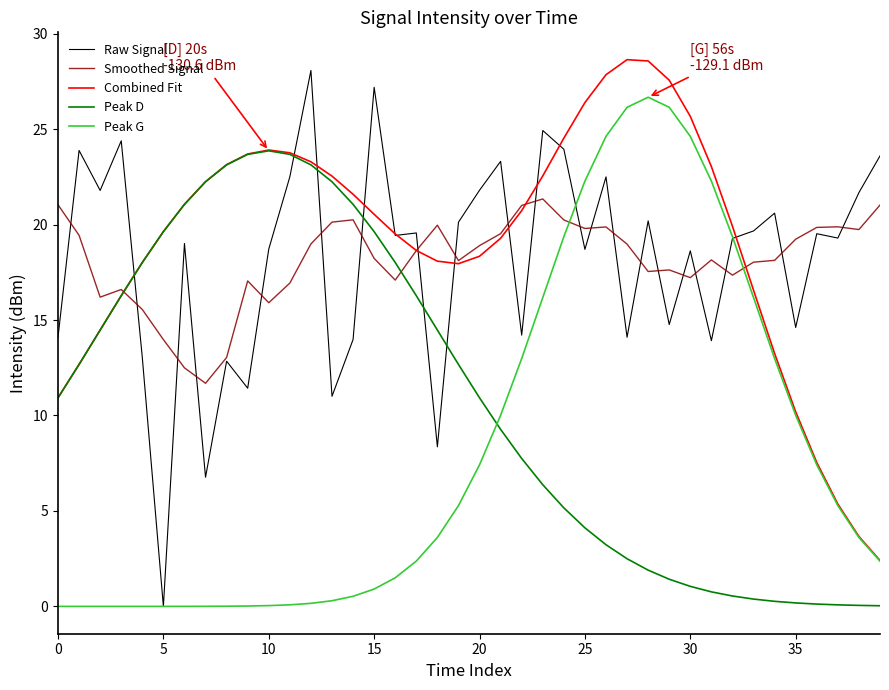

How many intersections are there between Smoothed Signal and Peak D?

2